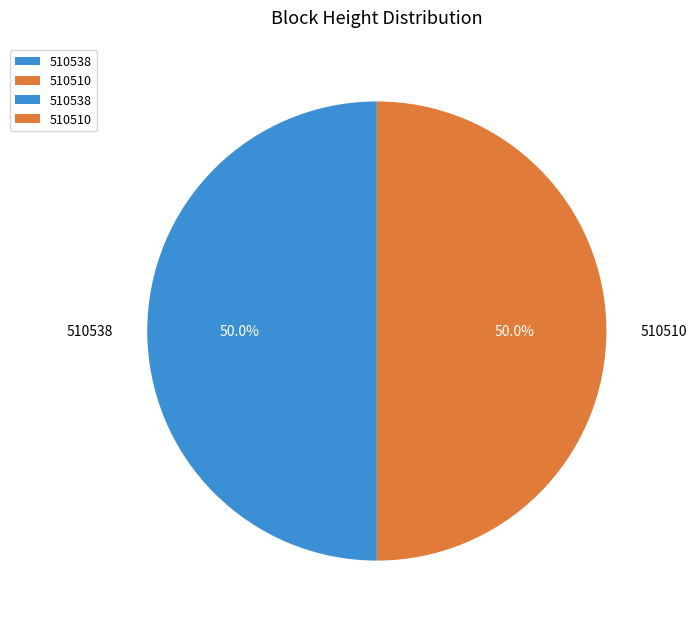

How many segments does this pie chart have?

2